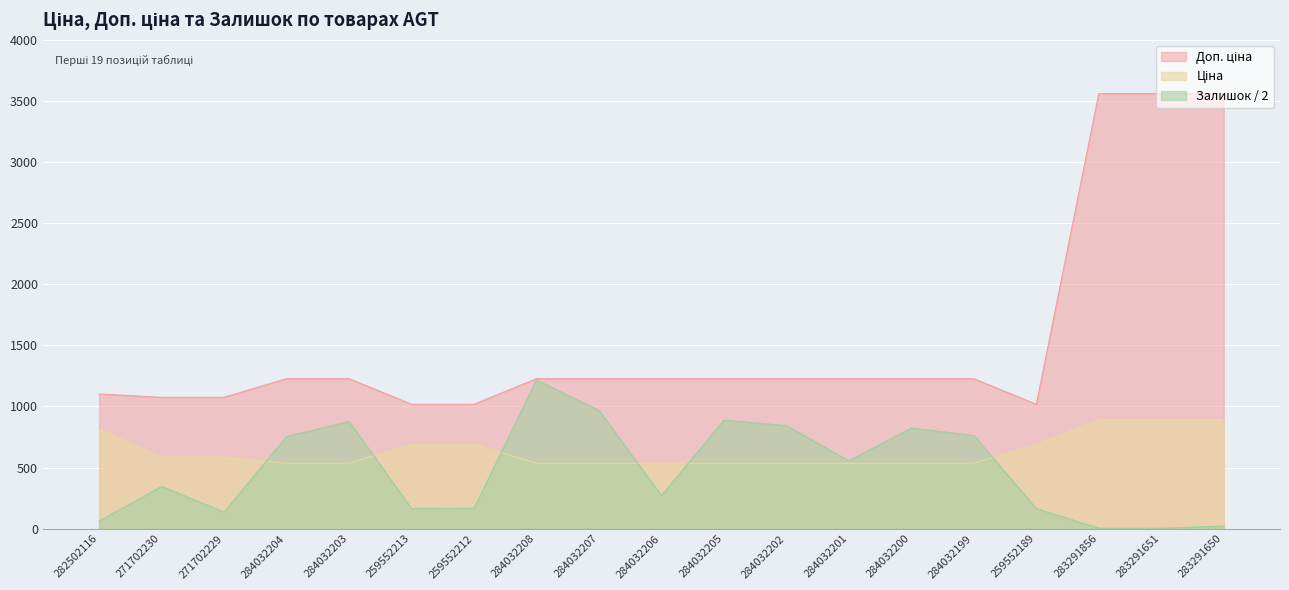

What is the difference between the maximum and minimum values in the Ціна series?

354.5